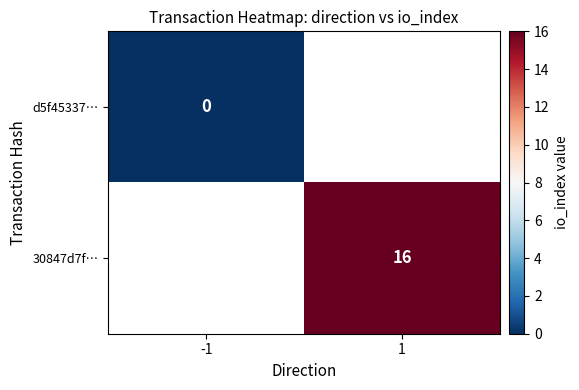

True or false: 30847d7f… has a value of 16 at 1.

True